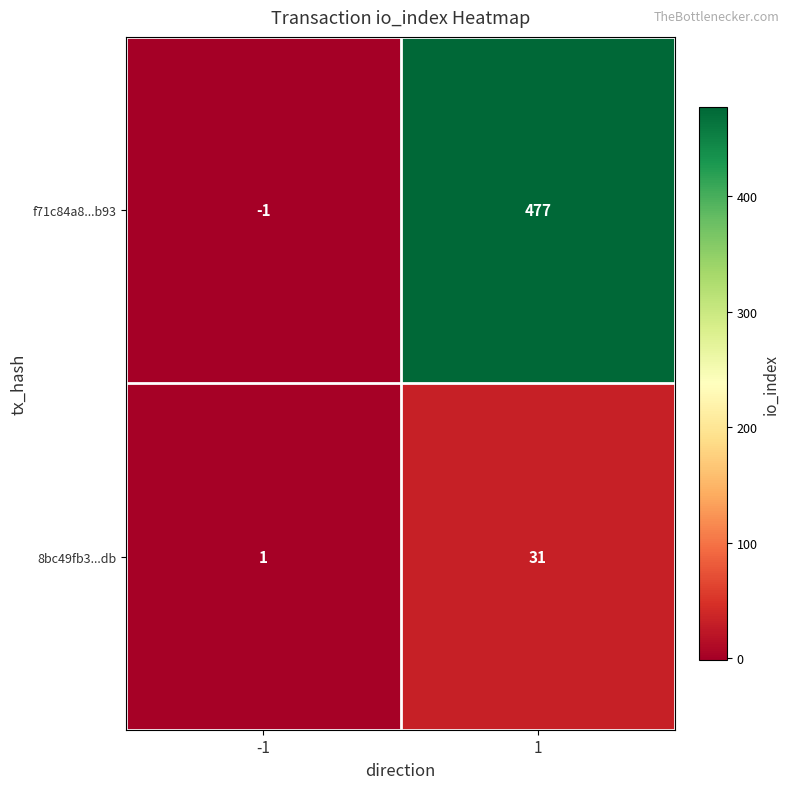

Between -1 and 1, which series saw the biggest shift?

f71c84a8...b93